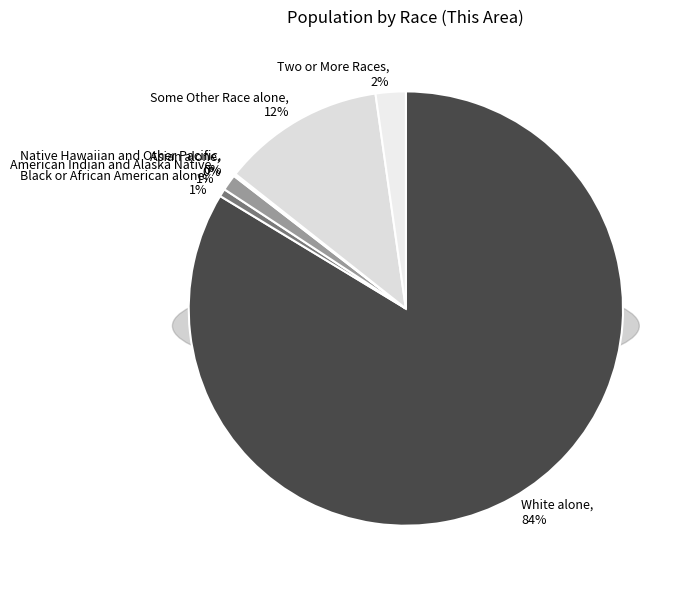

To the nearest percent, what is the average slice percentage?

14%